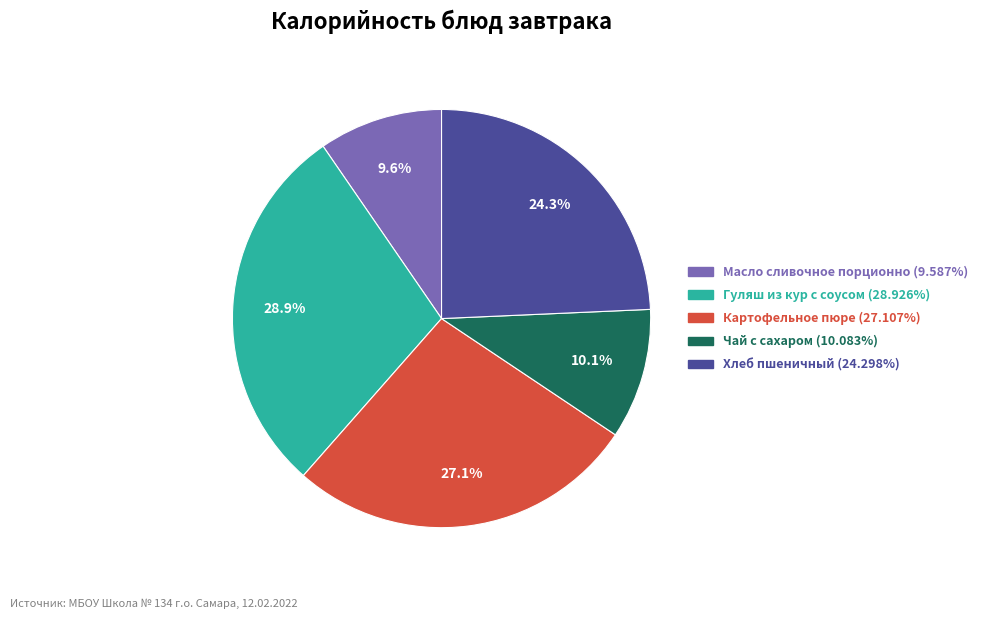

Is the sum of Хлеб пшеничный and Картофельное пюре greater than half?

Yes